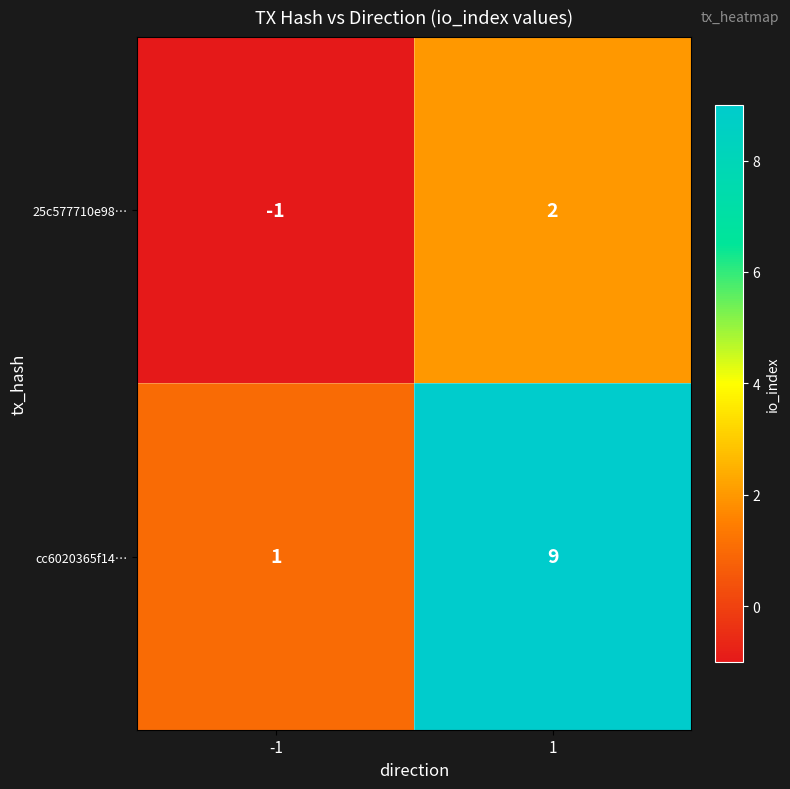

The value of cc6020365f14… at -1 is 1. True or false?

True